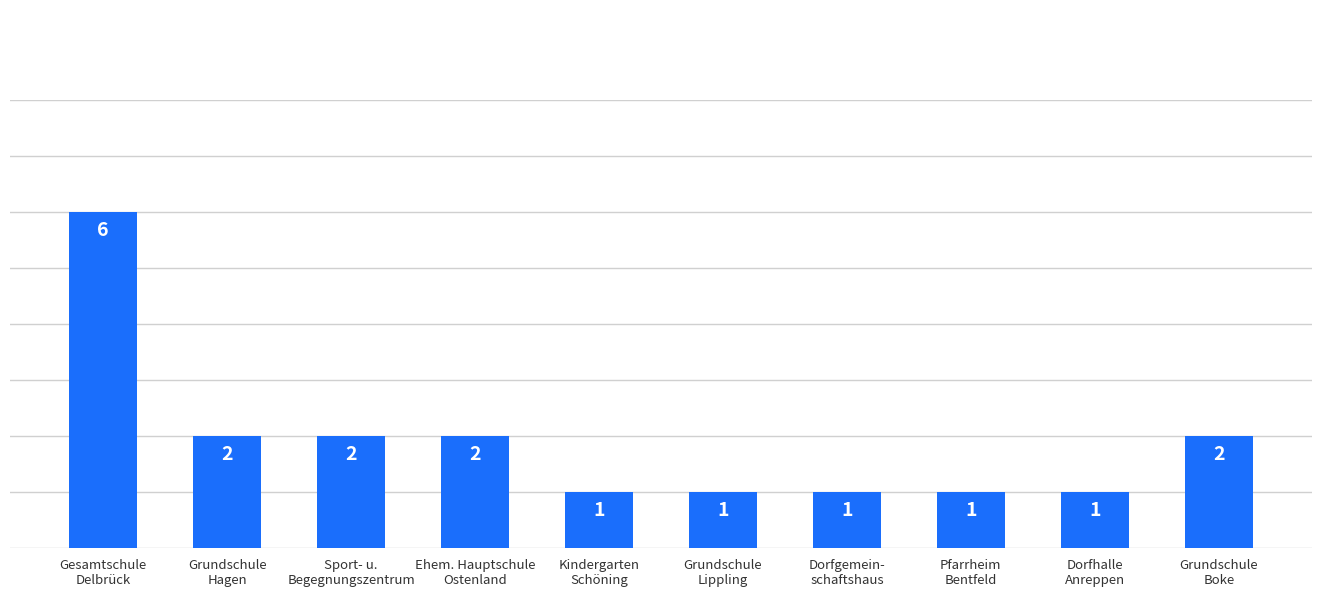

How many values are between 1 and 2?

9